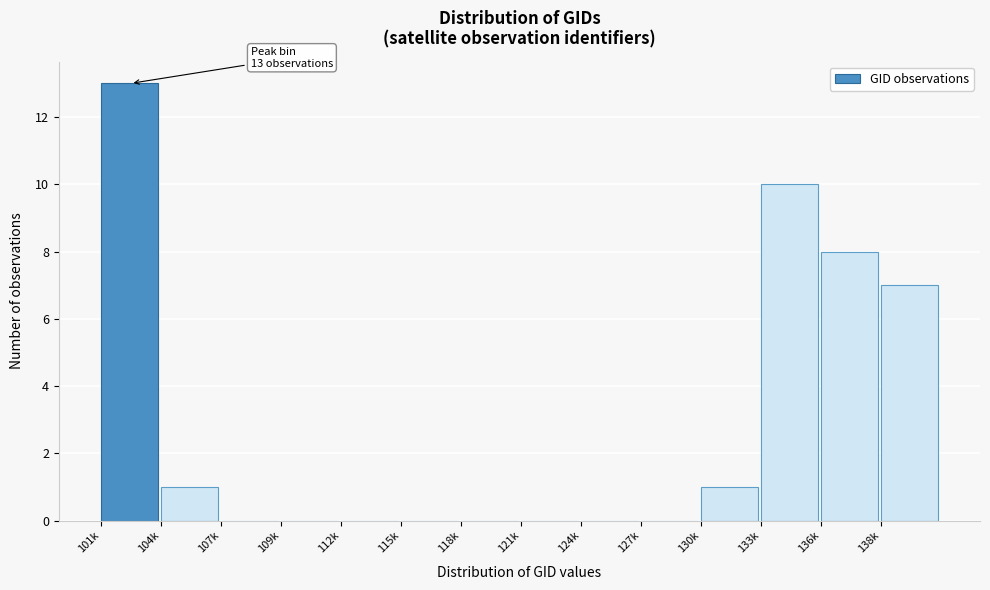

Reading left to right, transcribe all the data shown in this chart.

101k=13	104k=1	107k=0	109k=0	112k=0	115k=0	118k=0	121k=0	124k=0	127k=0	130k=1	133k=10	136k=8	138k=7